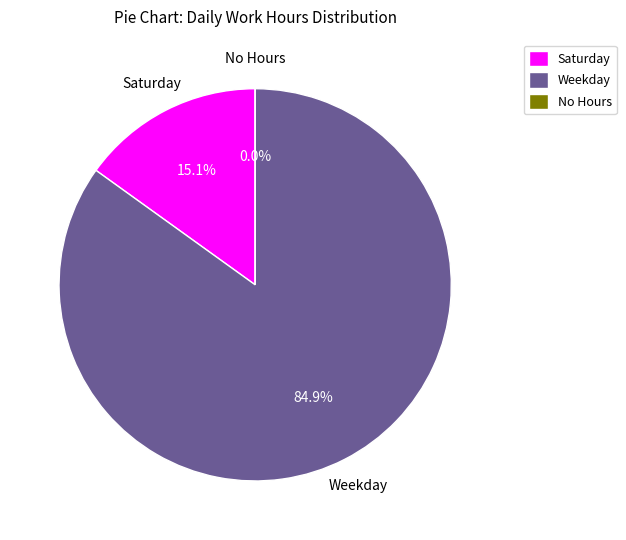

Between 13 and 27, which is larger?

27